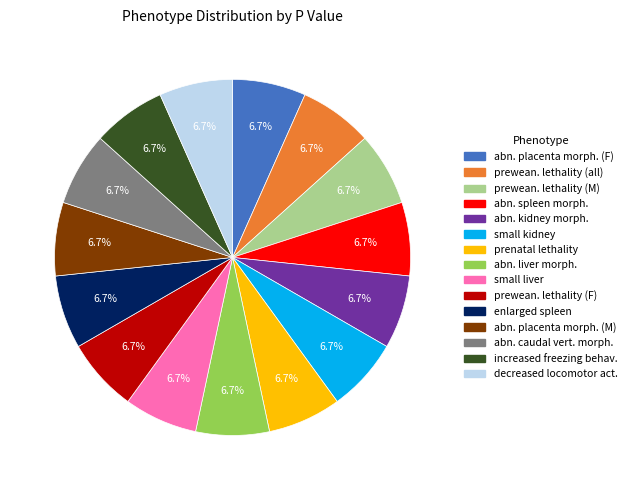

Does any single category account for the majority?

No